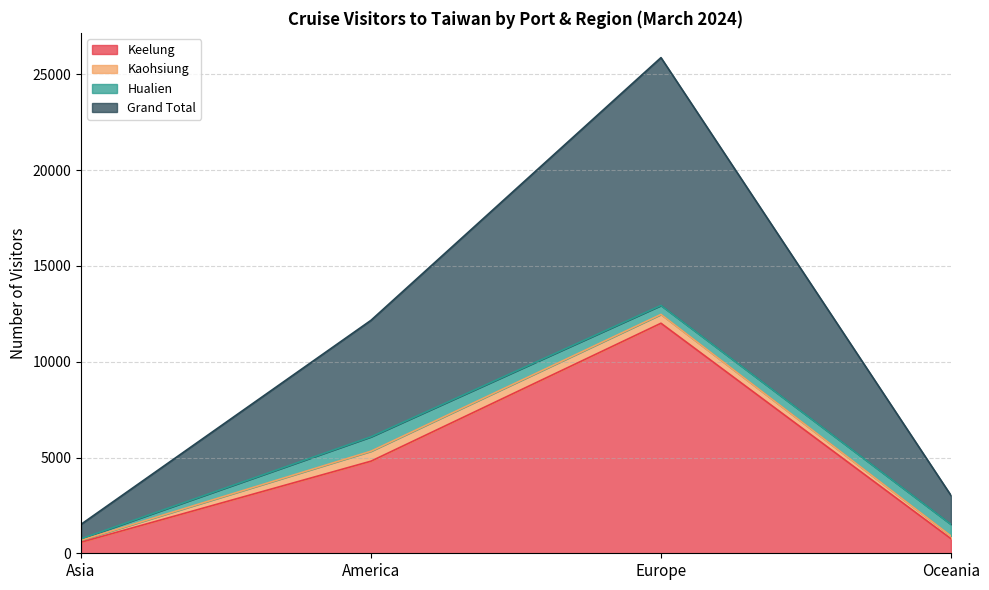

The value of Keelung at Asia is 577. True or false?

True